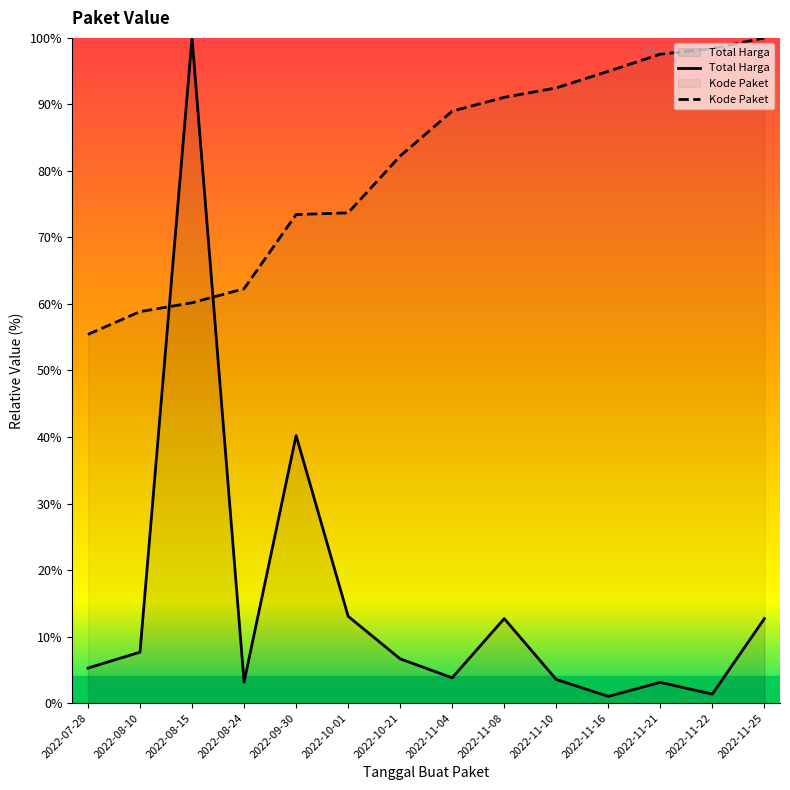

Which label corresponds to the smallest value in the chart?

2022-11-16